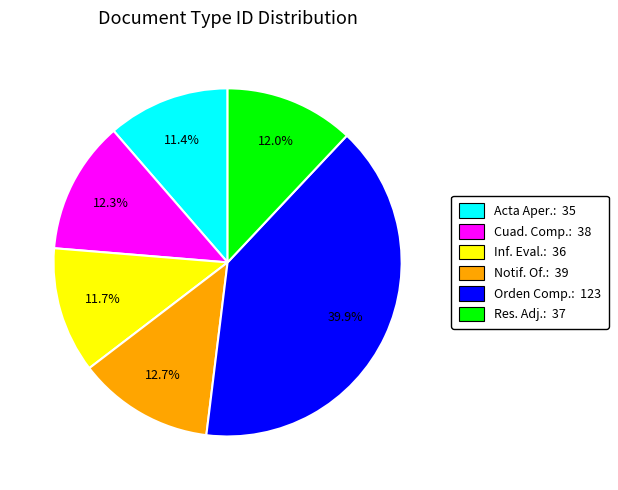

Does any single category account for the majority?

No